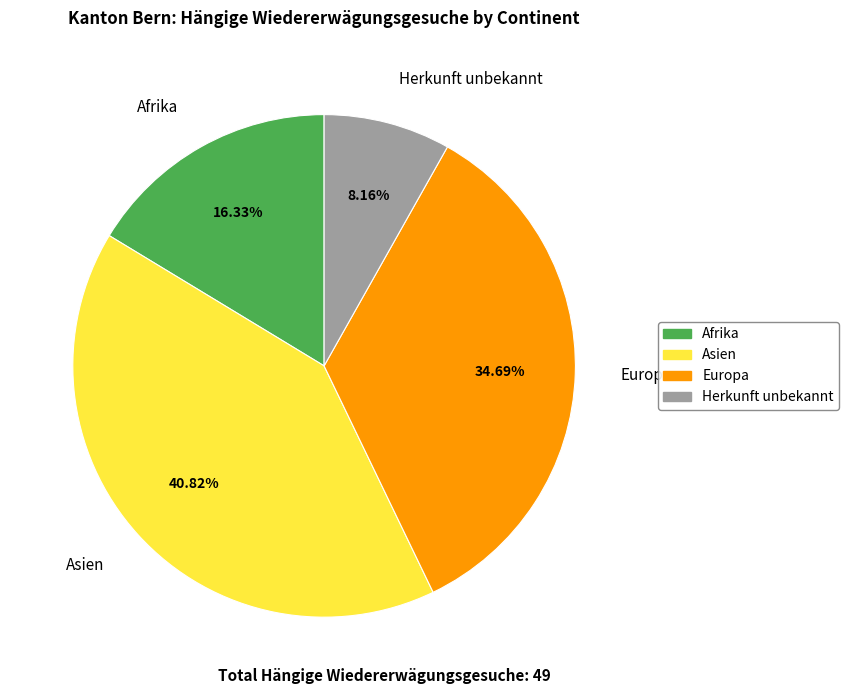

To the nearest percent, what percentage of the pie is Asien?

41%